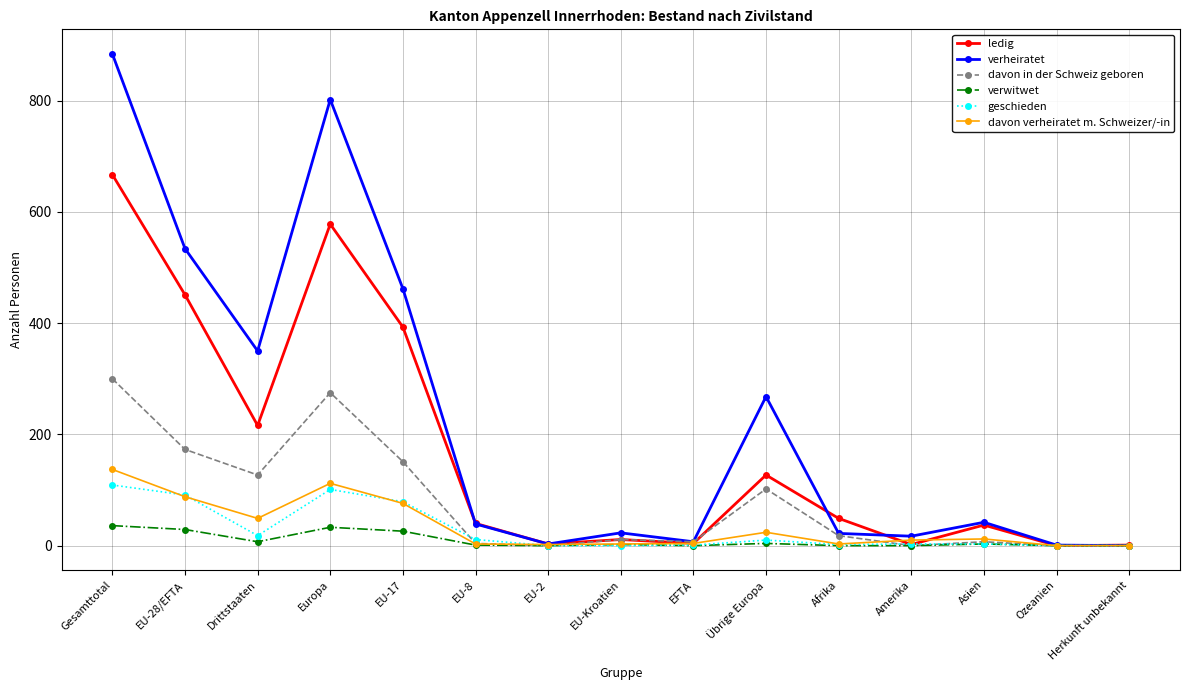

What is the total value across all series at Übrige Europa?

535